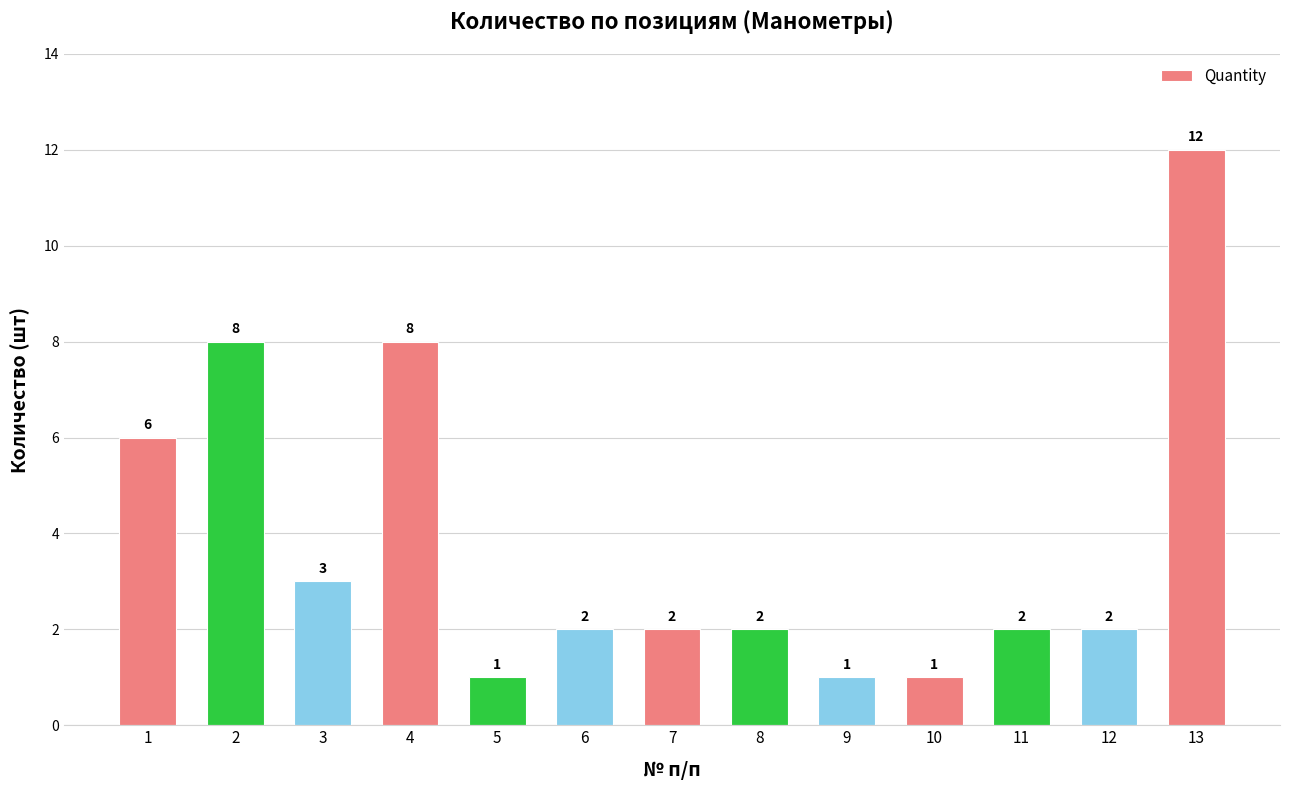

At which label is the value closest to 6?

1